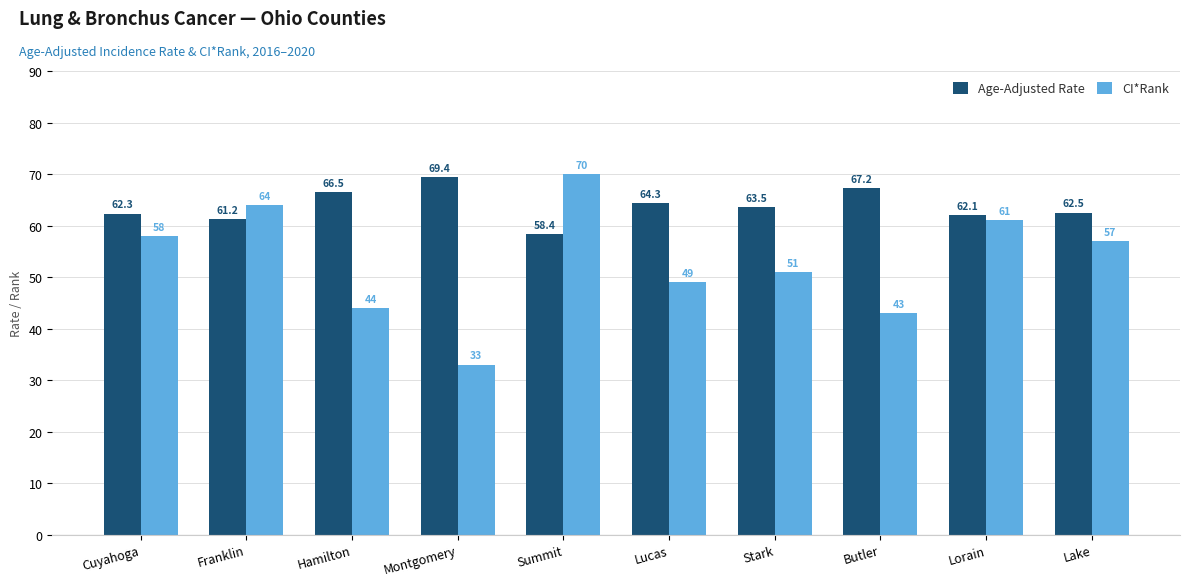

What is the sum of all CI*Rank values?

530.0